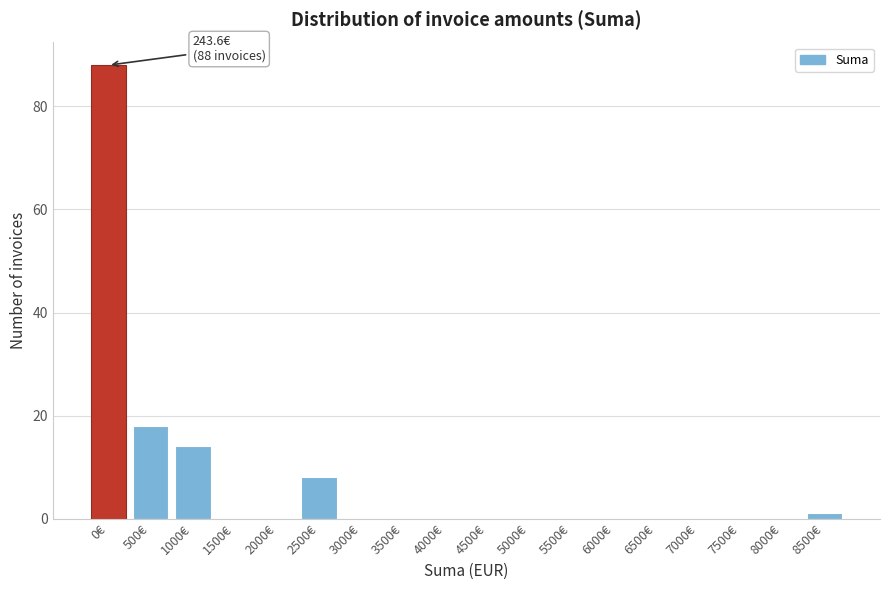

Reading left to right, extract all data points from this chart.

0€=88	500€=18	1000€=14	1500€=0	2000€=0	2500€=8	3000€=0	3500€=0	4000€=0	4500€=0	5000€=0	5500€=0	6000€=0	6500€=0	7000€=0	7500€=0	8000€=0	8500€=1